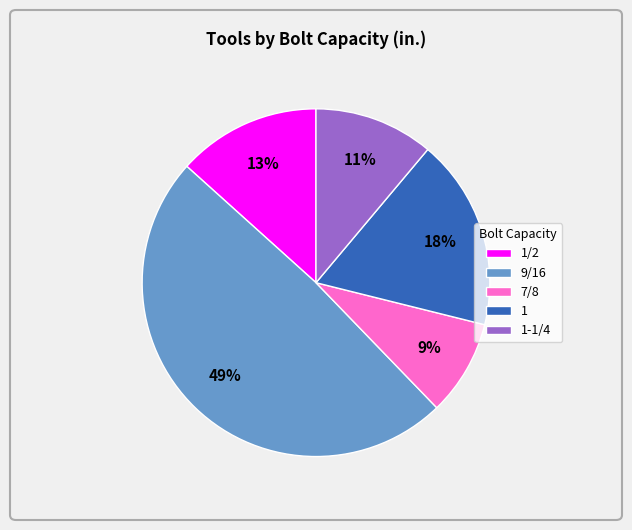

Is there a majority slice in this chart?

No